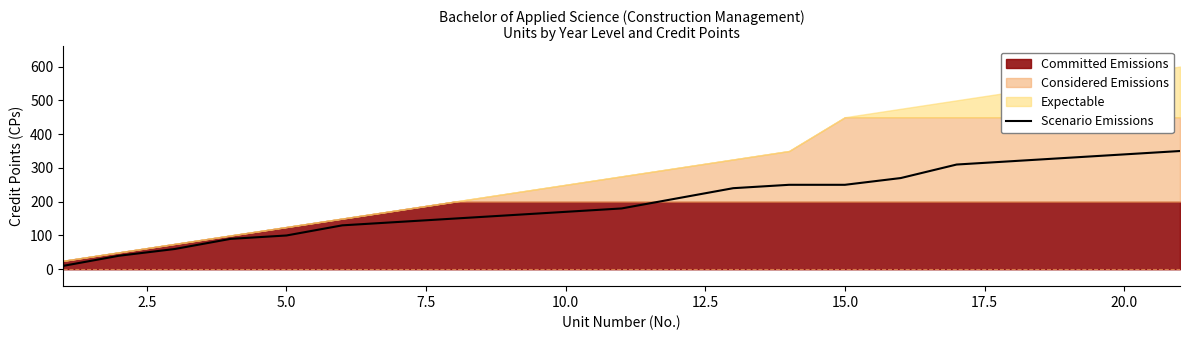

What is the value of the 4th point from the left?

90